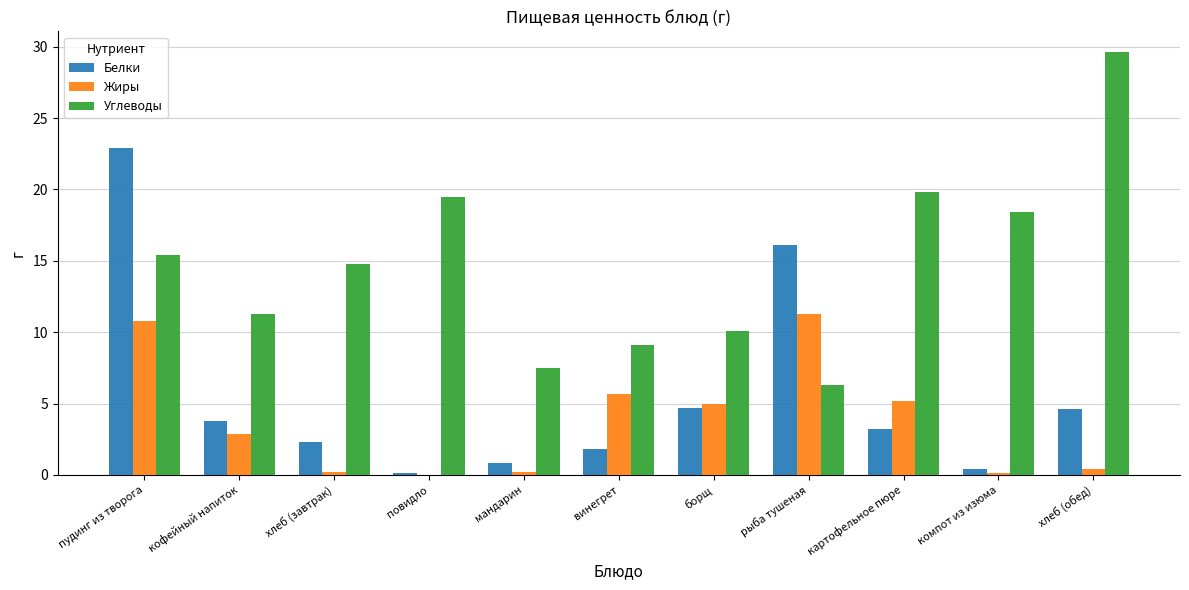

Read the Белки value at хлеб (завтрак).

2.3